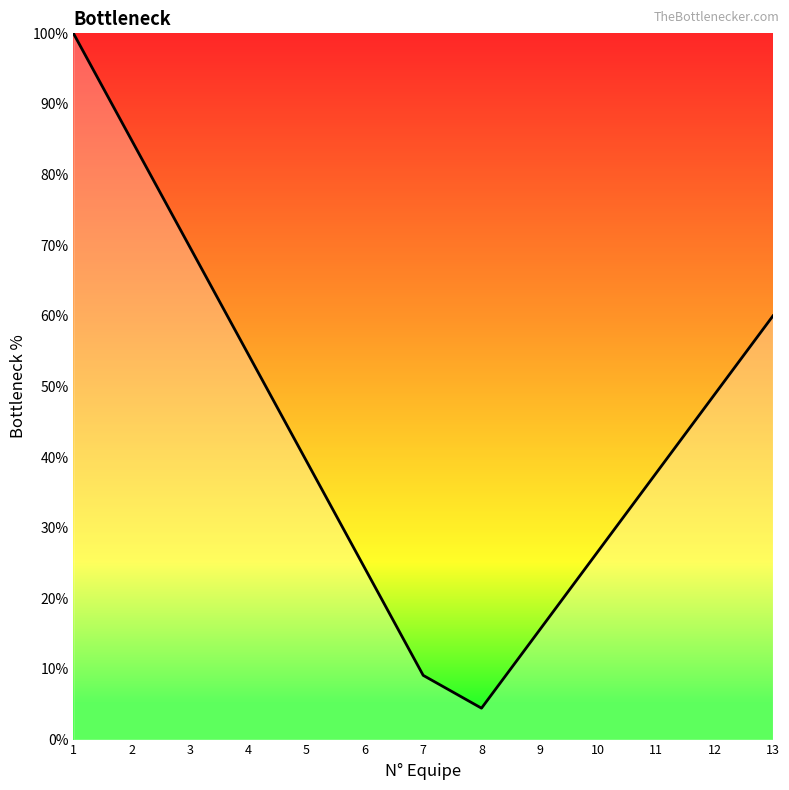

Between 10 and 7, which is larger?

10